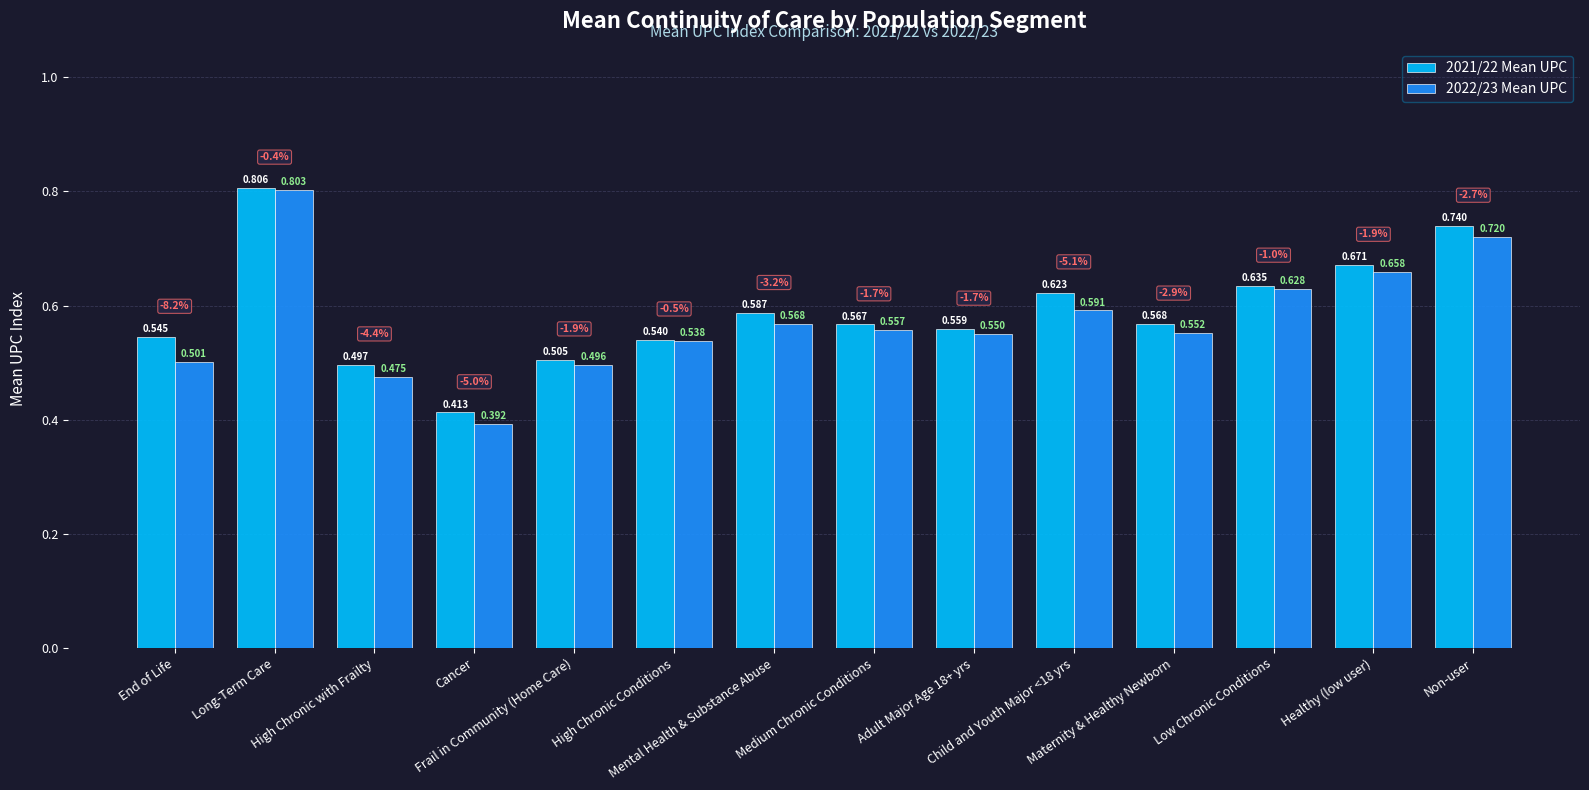

The value of 2021/22 Mean UPC at Adult Major Age 18+ yrs is 0.6. True or false?

True